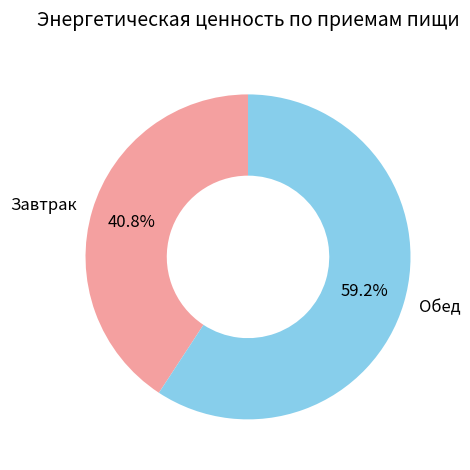

To the nearest percent, what is the difference between the largest and smallest slice percentages?

18%